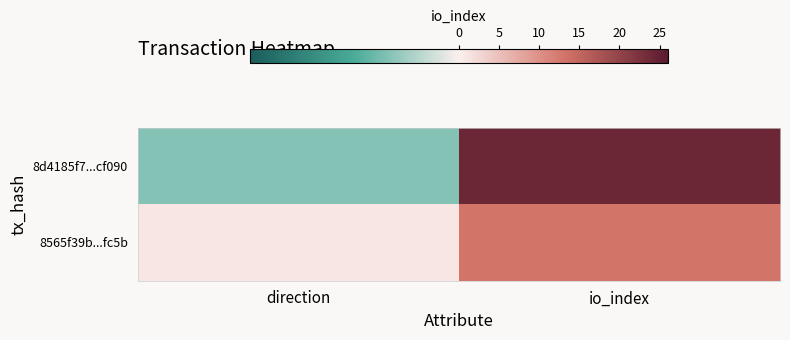

Rank the series by their maximum value, from lowest to highest.

8565f39b...fc5b, 8d4185f7...cf090